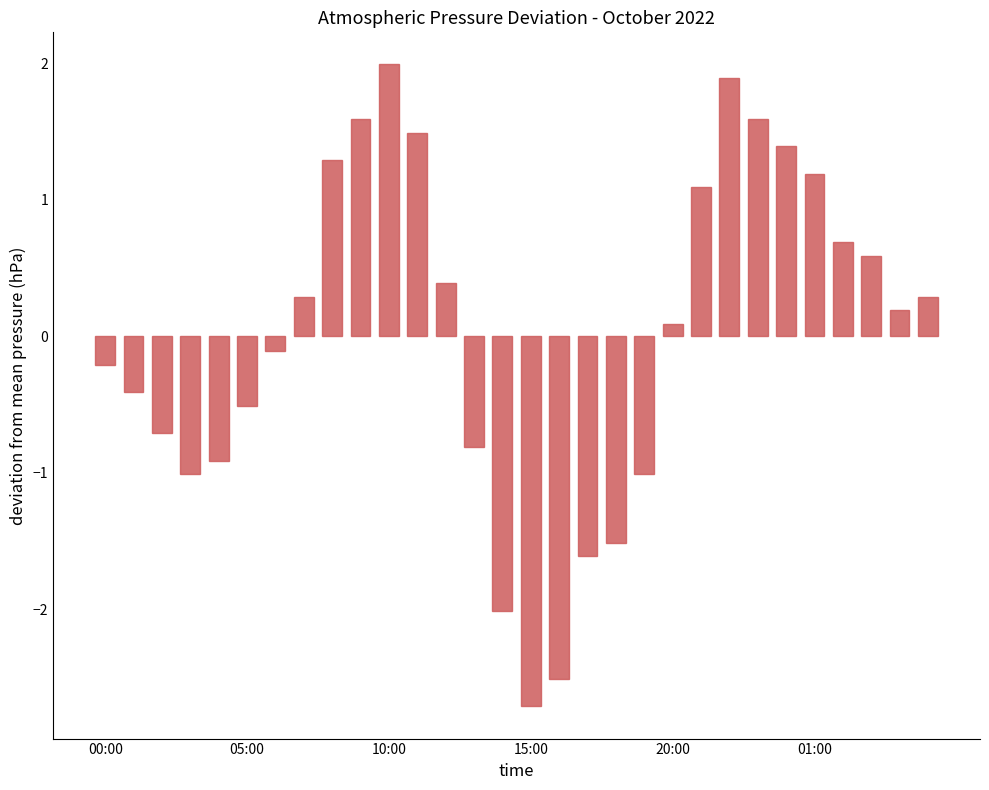

Reading left to right, extract all data points from this chart.

-0.2	-0.4	-0.7	-1.0	-0.9	-0.5	-0.1	0.3	1.3	1.6	2.0	1.5	0.4	-0.8	-2.0	-2.7	-2.5	-1.6	-1.5	-1.0	0.1	1.1	1.9	1.6	1.4	1.2	0.7	0.6	0.2	0.3